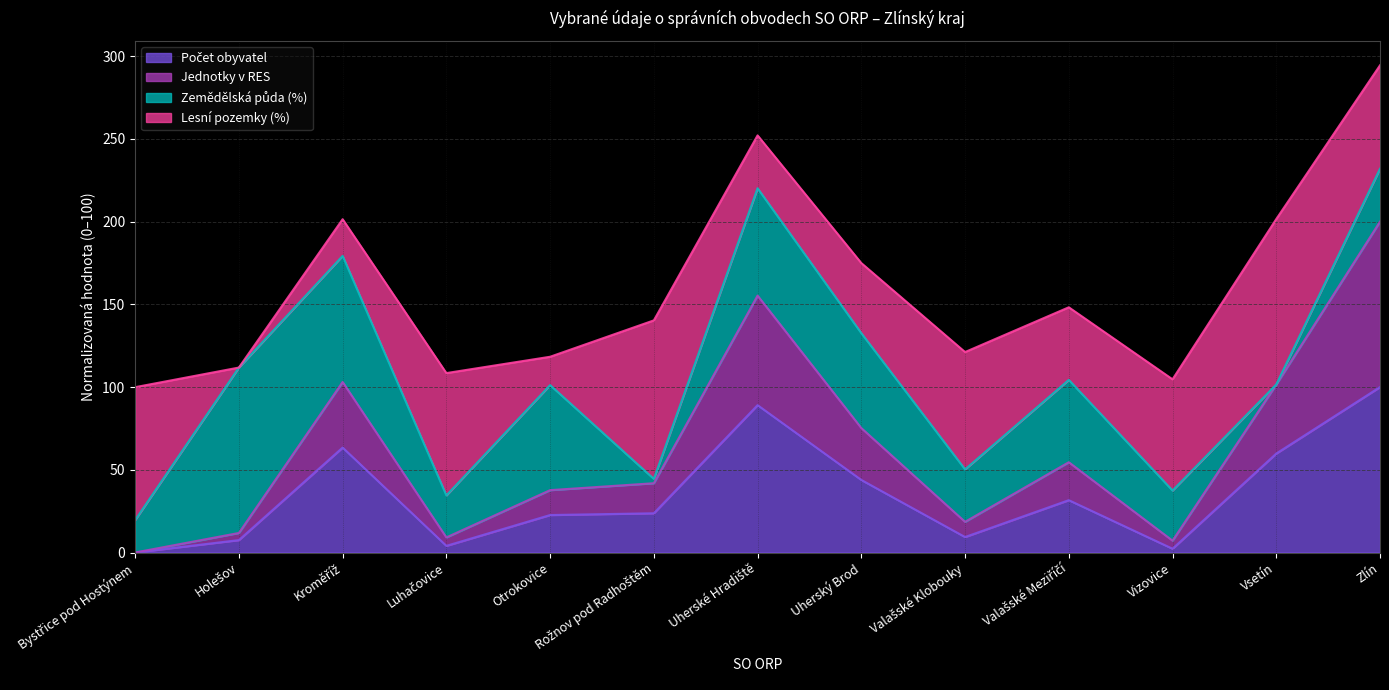

The value of Jednotky v RES at Rožnov pod Radhoštěm is 41.9. True or false?

True